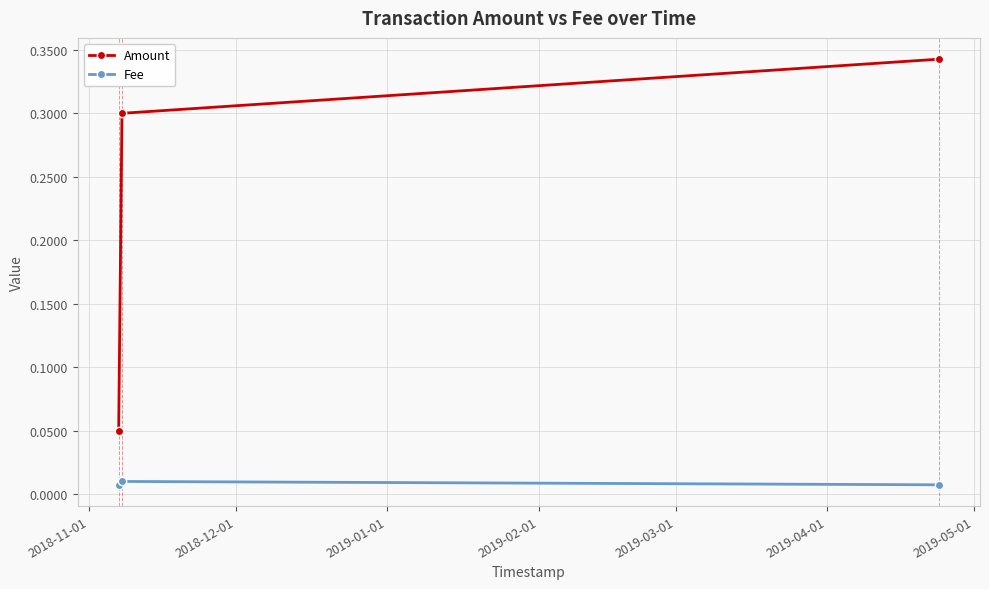

How many Fee values are between 0 and 1?

3